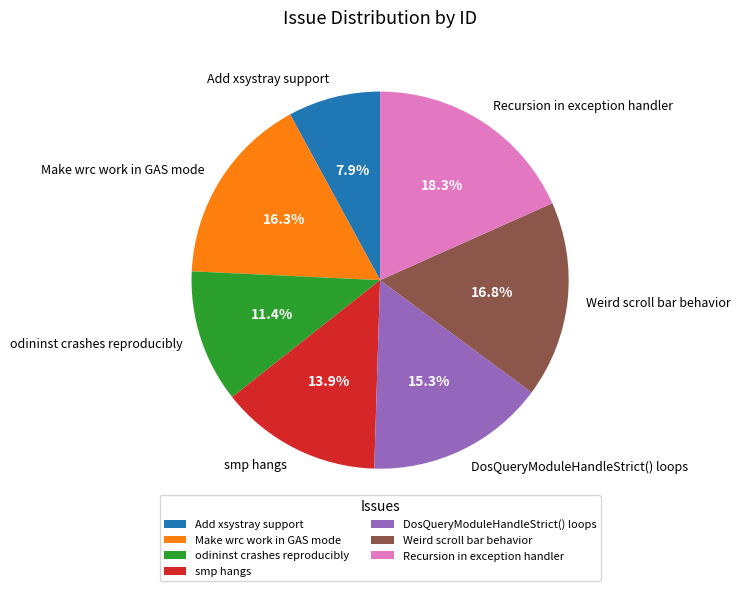

Is it true that odininst crashes reproducibly is 11% of the pie?

True